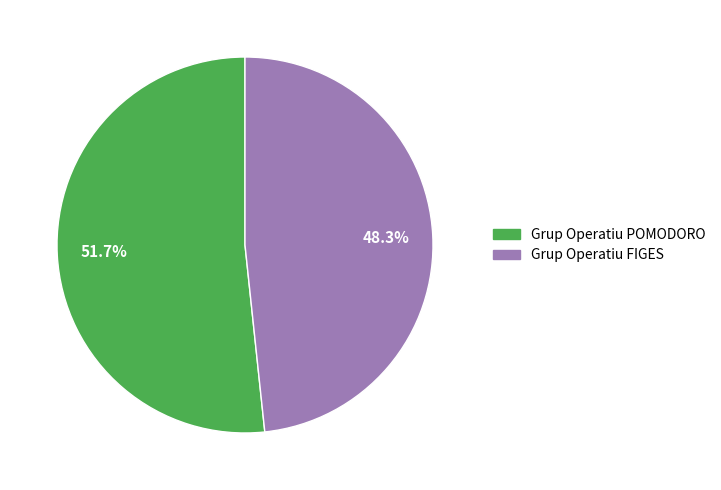

Between Grup Operatiu FIGES and Grup Operatiu POMODORO, which is larger?

Grup Operatiu POMODORO